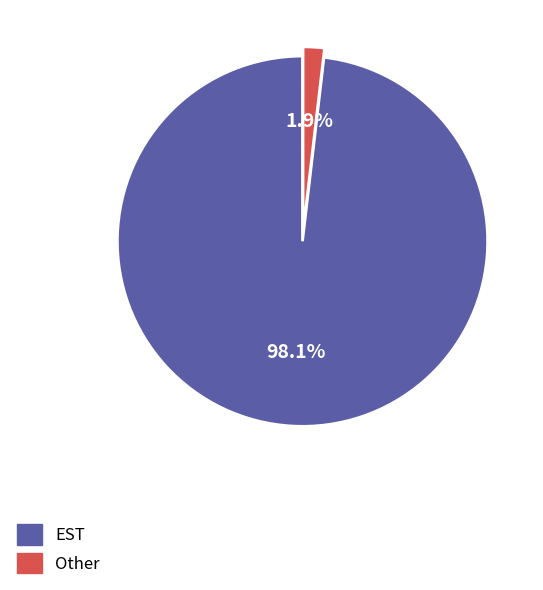

To the nearest percent, what percentage of the pie is Other?

2%